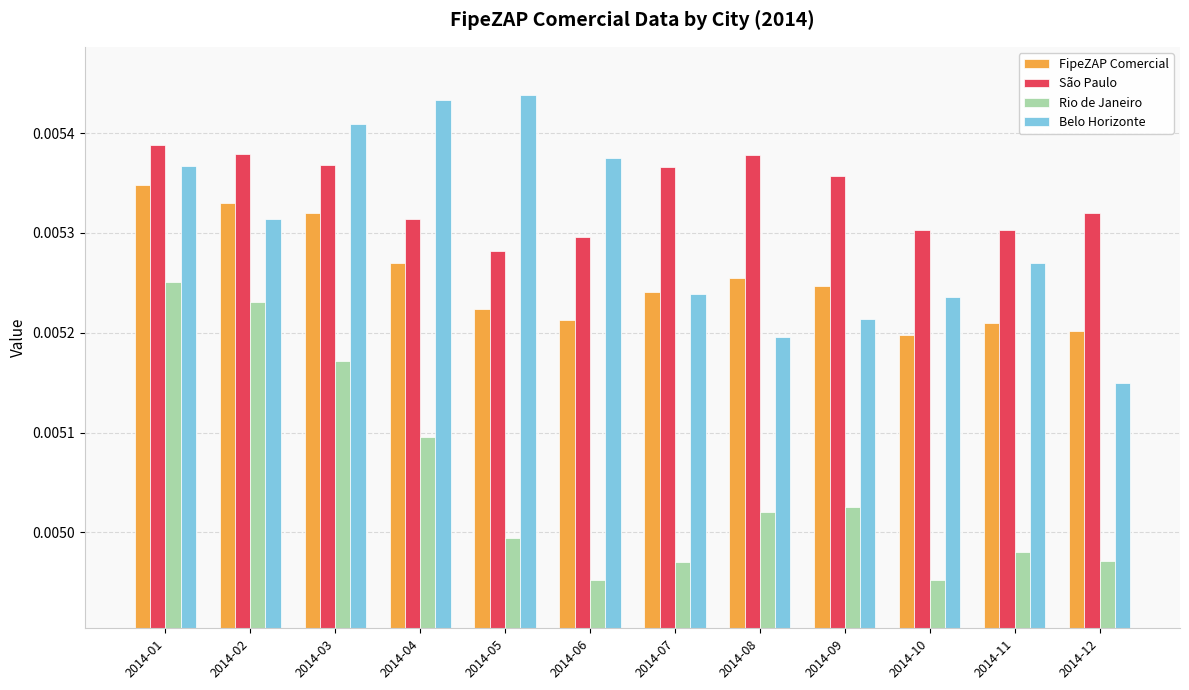

Which category has the highest value across all series?

2014-05